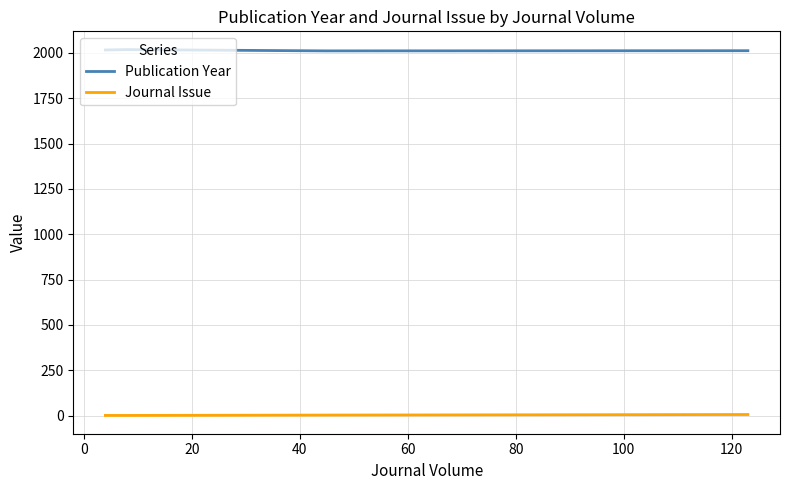

What is the lowest value of the Publication Year series?

2011